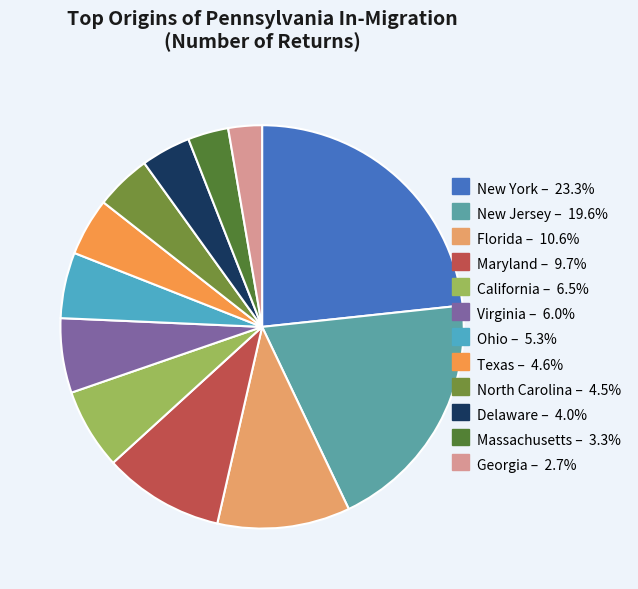

To the nearest percent, what is the difference between the Massachusetts and Georgia slice percentages?

1%